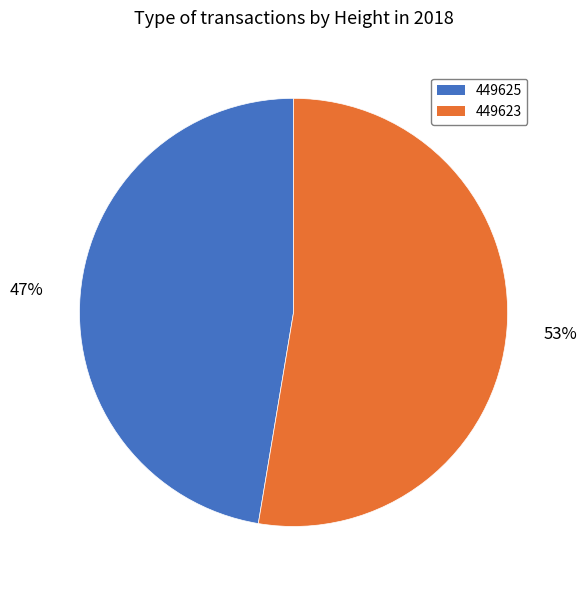

To the nearest percent, what is the average slice percentage?

50%